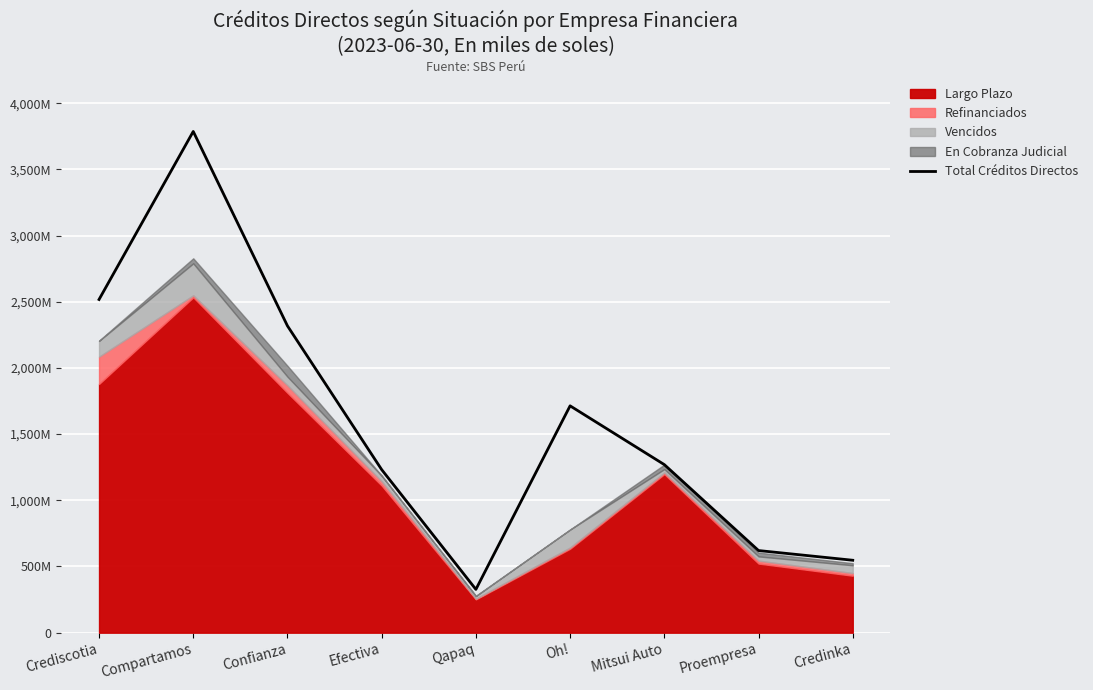

What is the difference between the second highest and second lowest values?

1969782.5